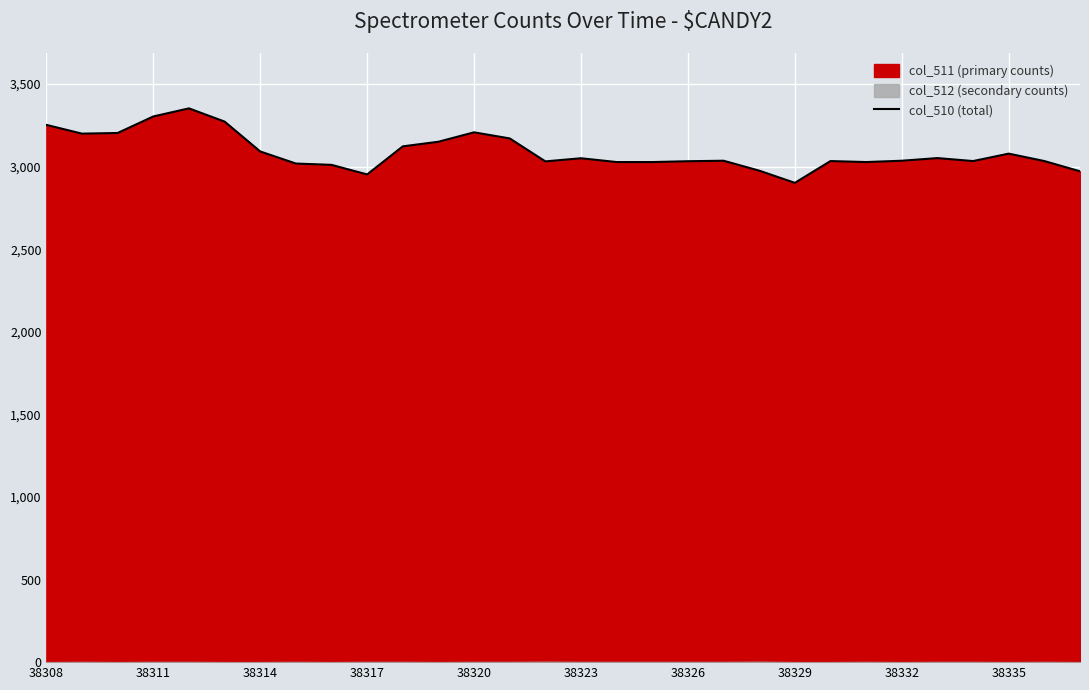

The value of col_510 (total) at 38323 is 817. True or false?

False